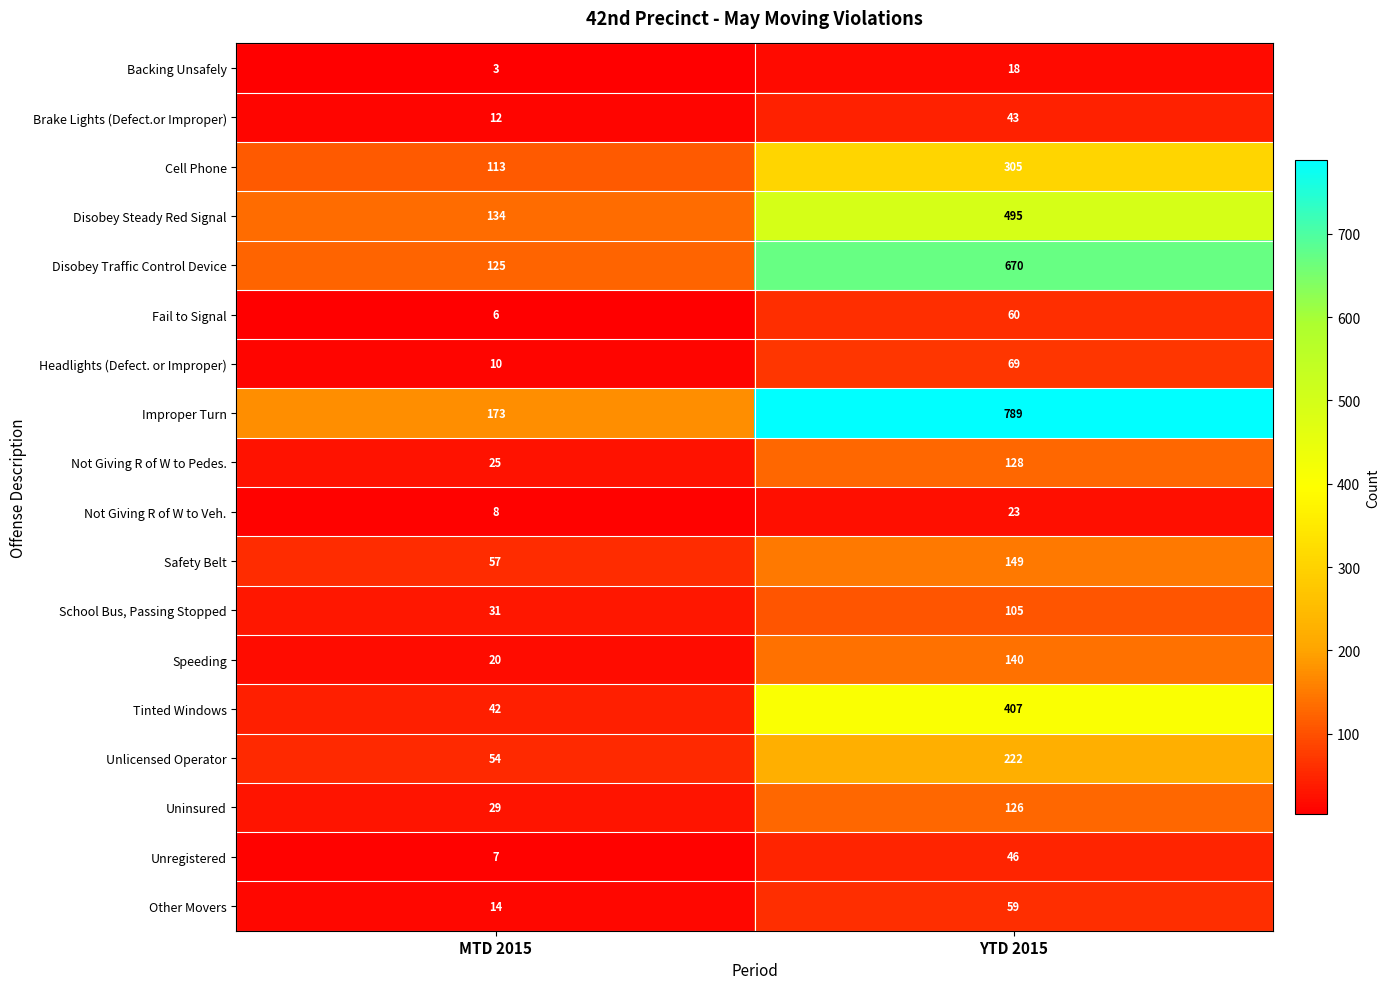

The Backing Unsafely series shows 24 at YTD 2015. True or false?

False